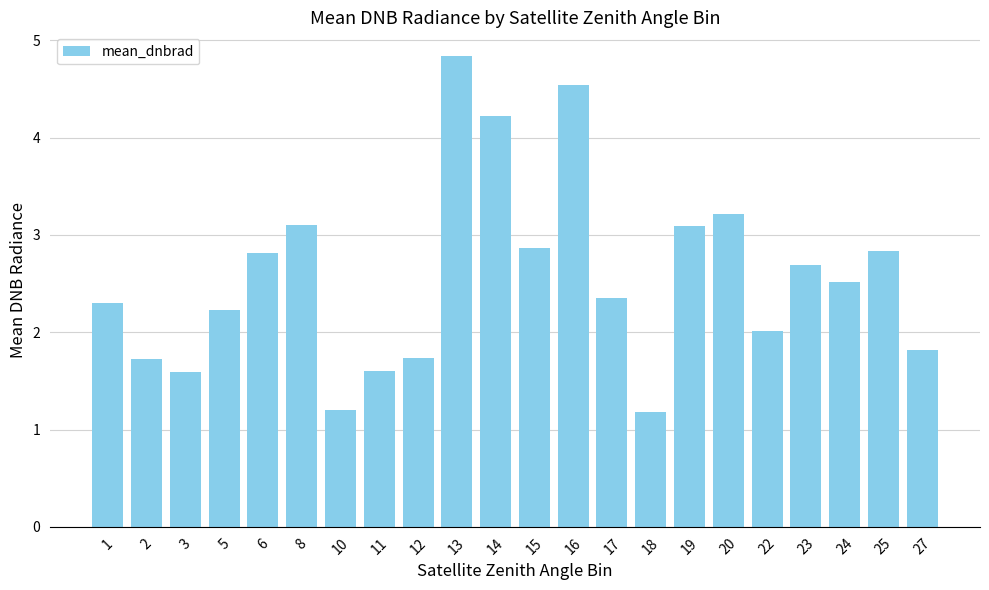

Does the chart contain stacked bars?

No